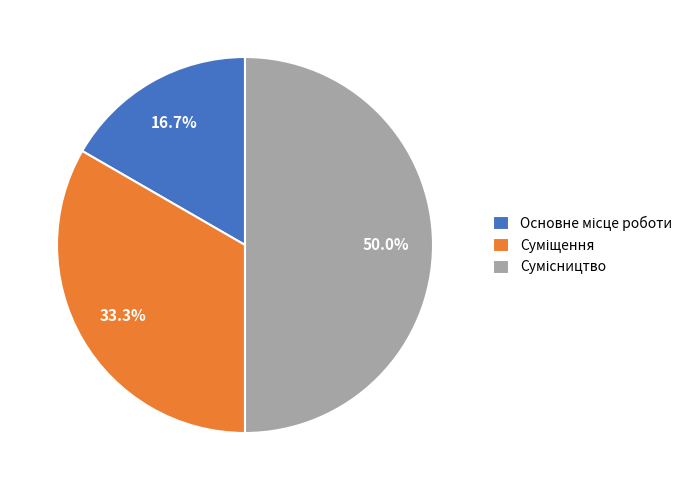

How many segments does this pie chart have?

3